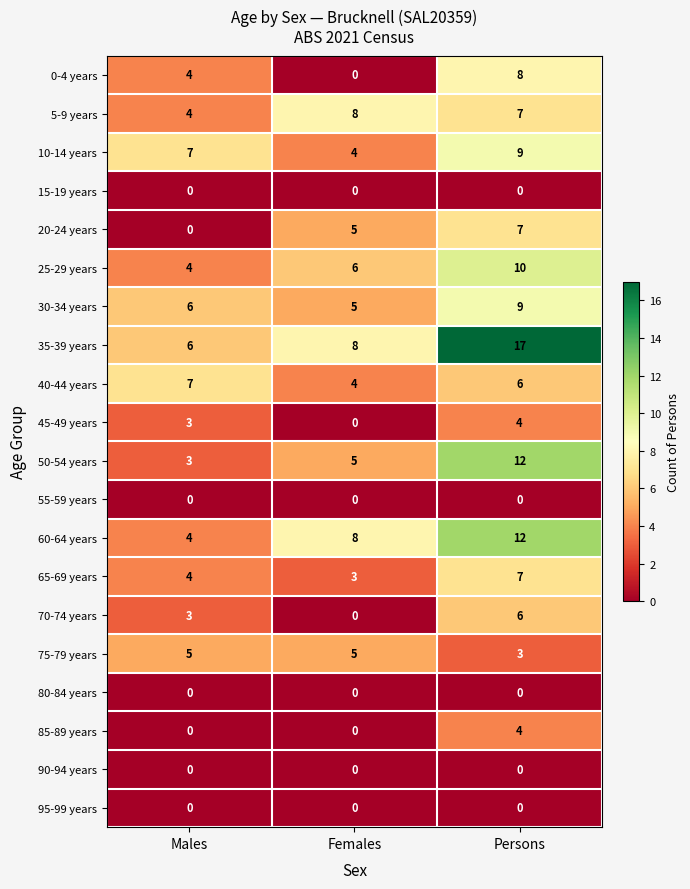

How many categories are shown in the chart?

3